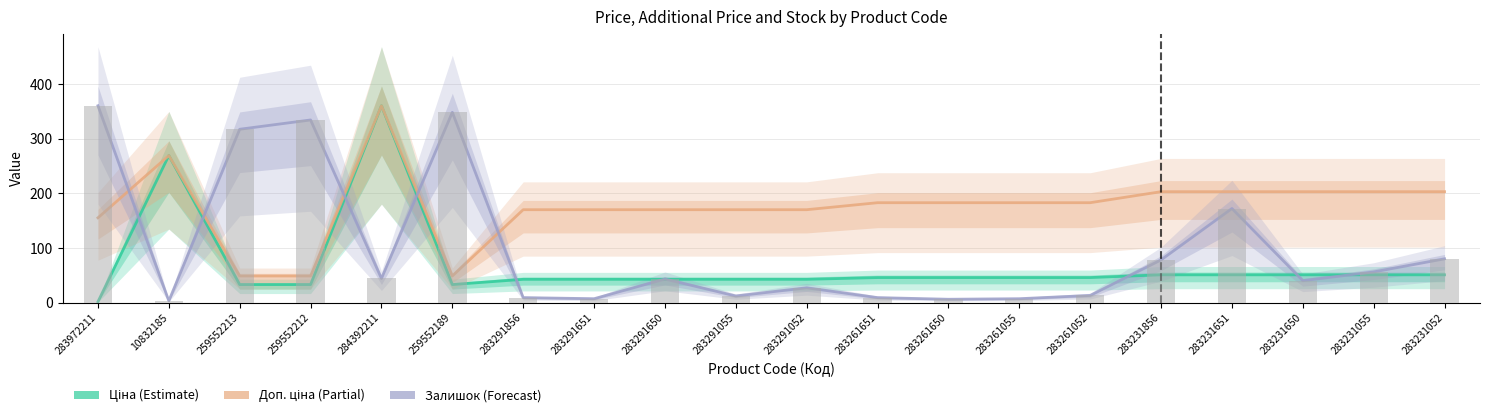

What is the difference between the Залишок values at 283261052 and 283291856?

4.0